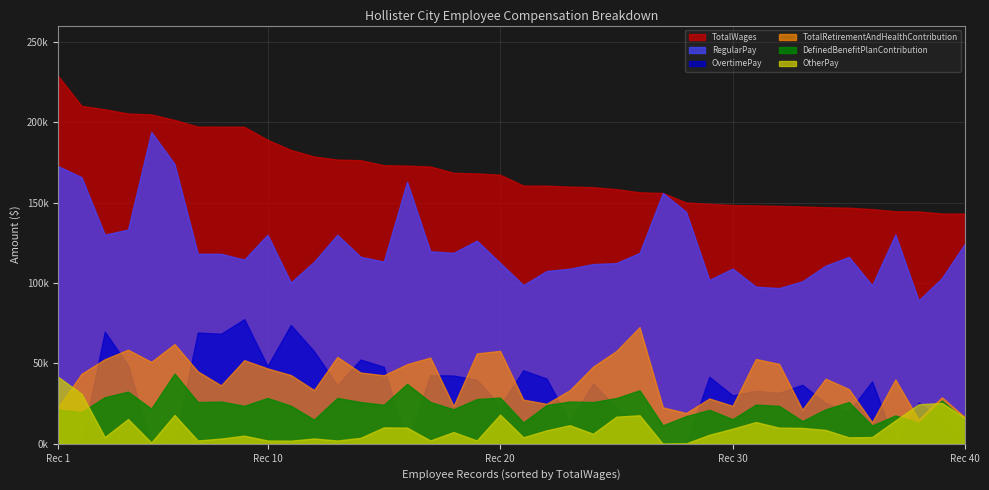

What are all the series names shown in the legend?

TotalWages, RegularPay, OvertimePay, TotalRetirementAndHealthContribution, DefinedBenefitPlanContribution, OtherPay